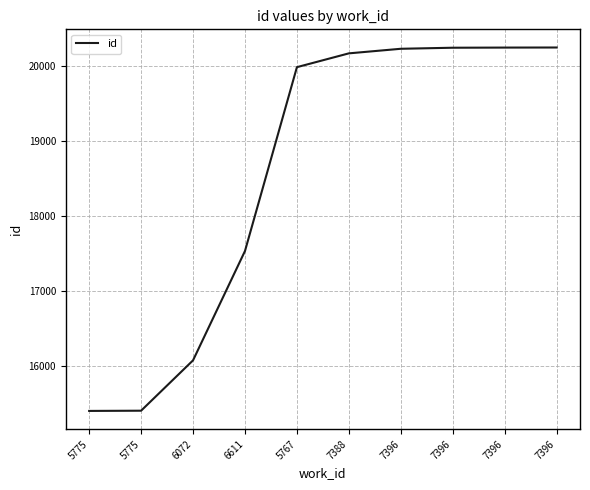

Reading left to right, extract all data points from this chart.

15401	15404	16075	17532	19982	20166	20227	20241	20243	20244